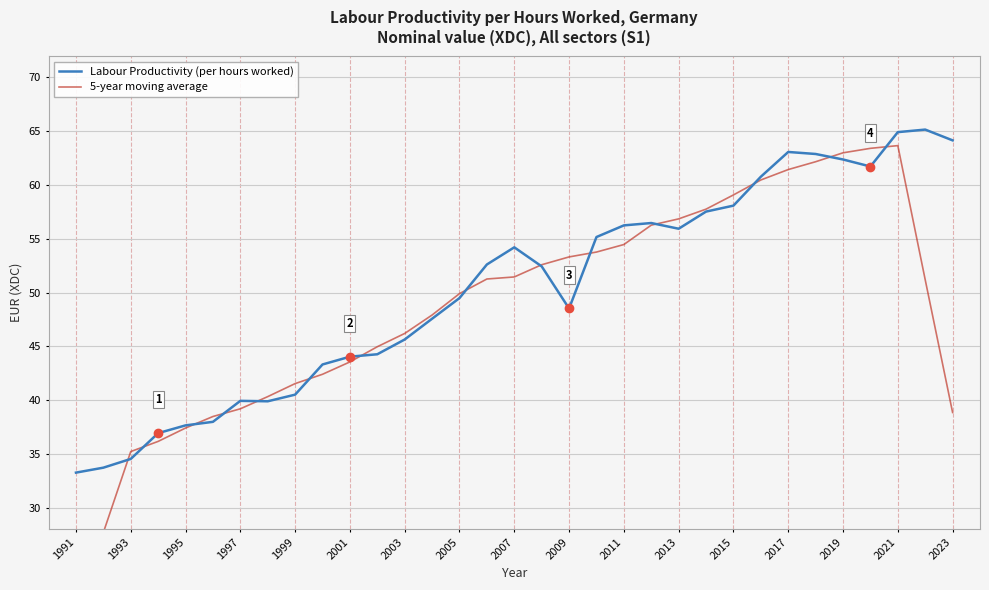

Which series has the largest total across all categories?

Labour Productivity (per hours worked)